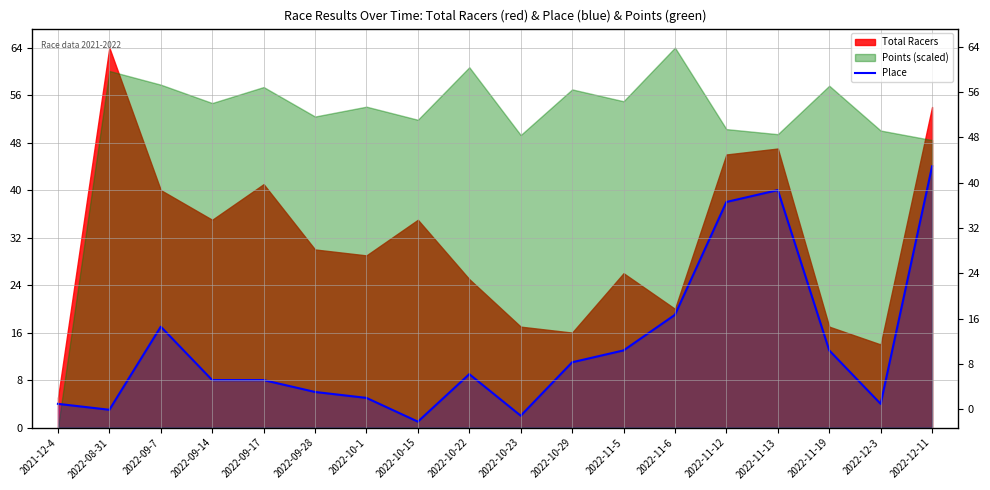

The chart shows a value of 13 at 2022-11-5. True or false?

True